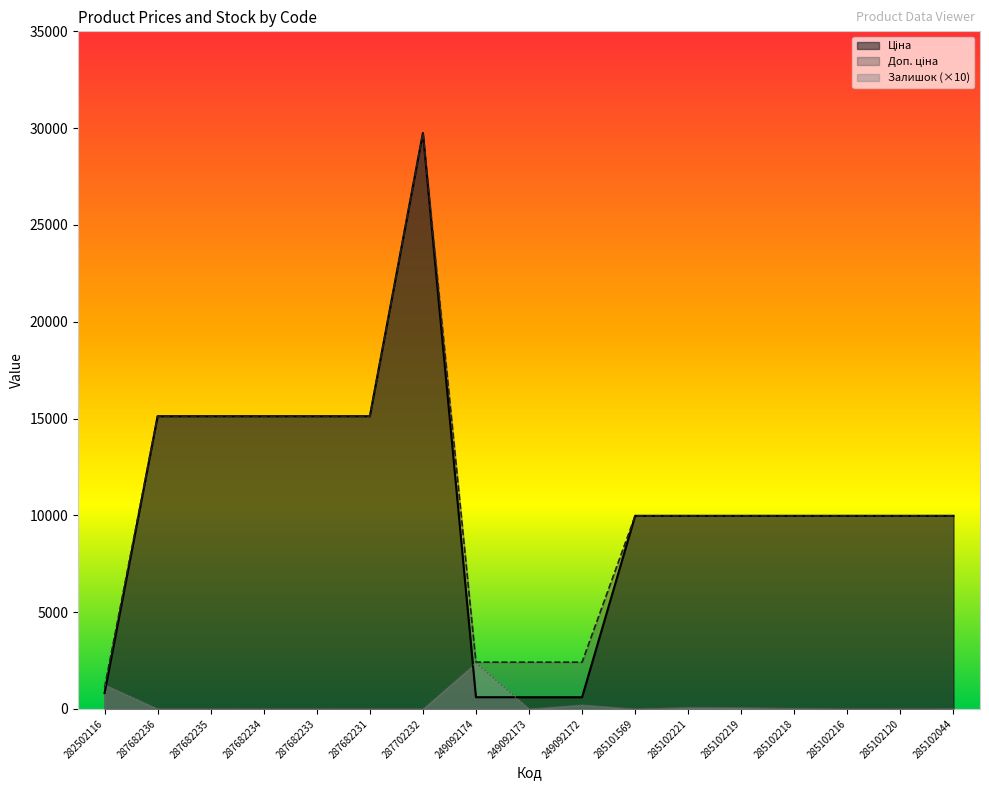

What is the maximum value for Ціна?

29747.2